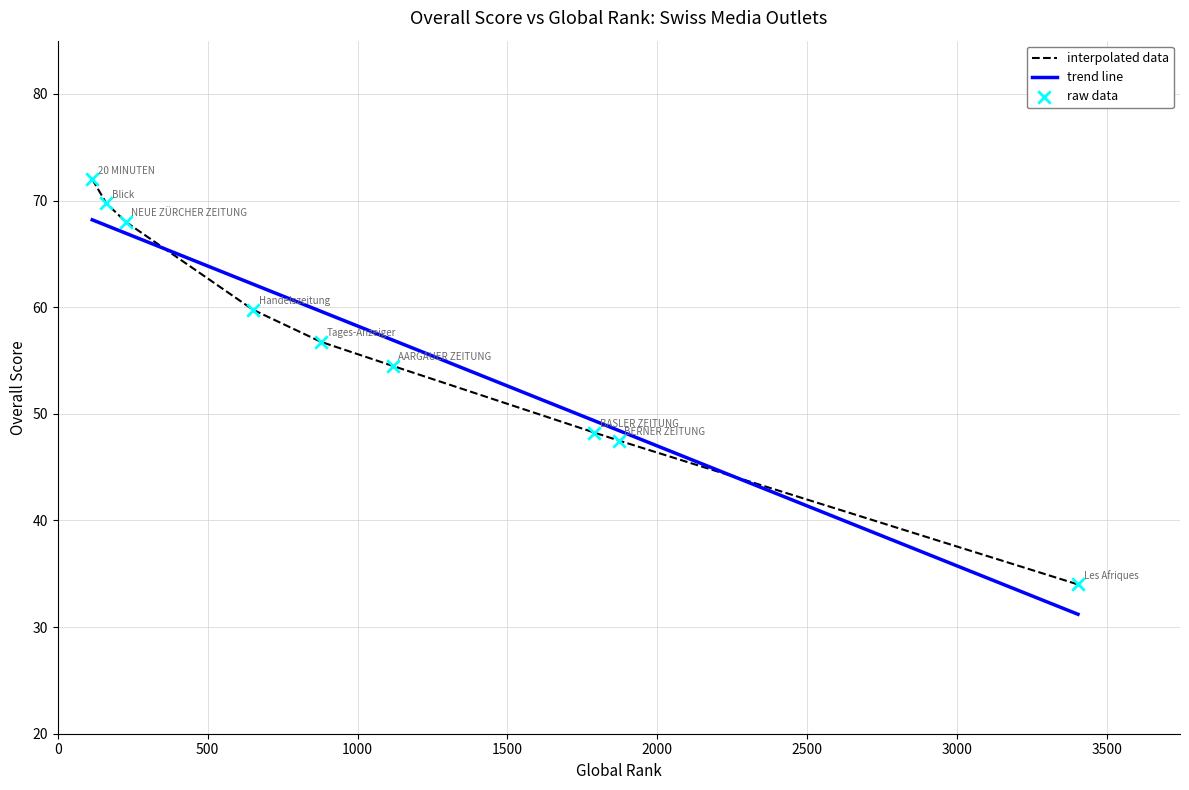

What is the ratio of the value at NEUE ZÜRCHER ZEITUNG to the value at Blick?

1.0